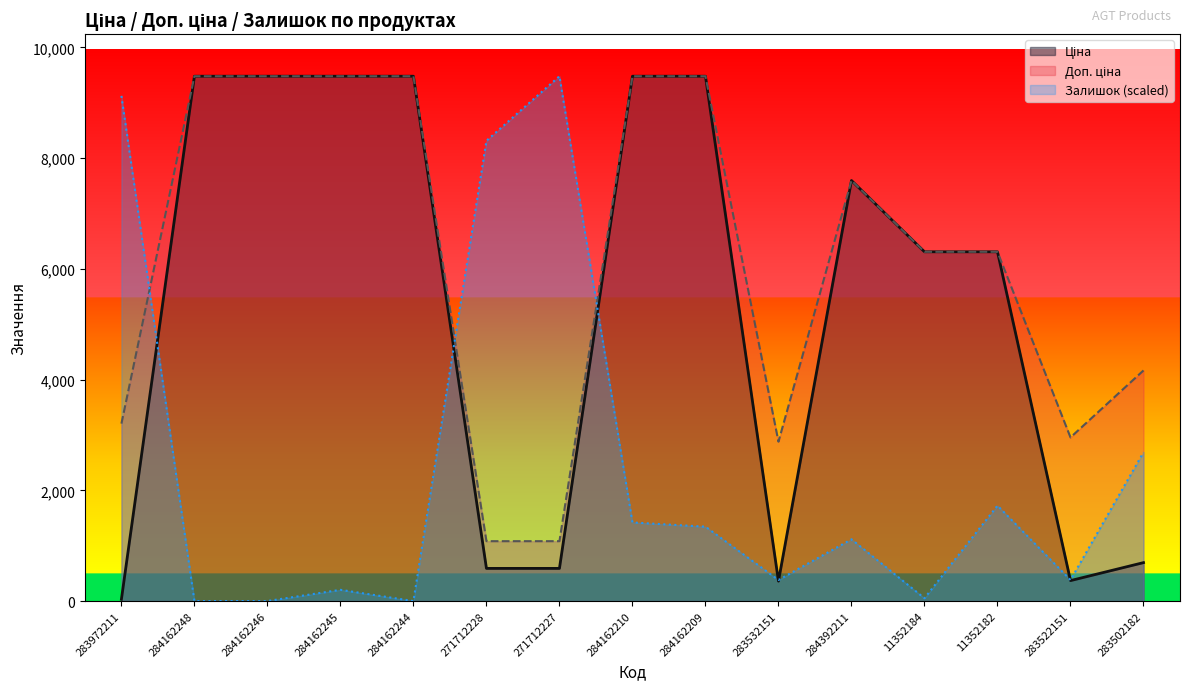

What is the maximum value for Залишок?

9480.1